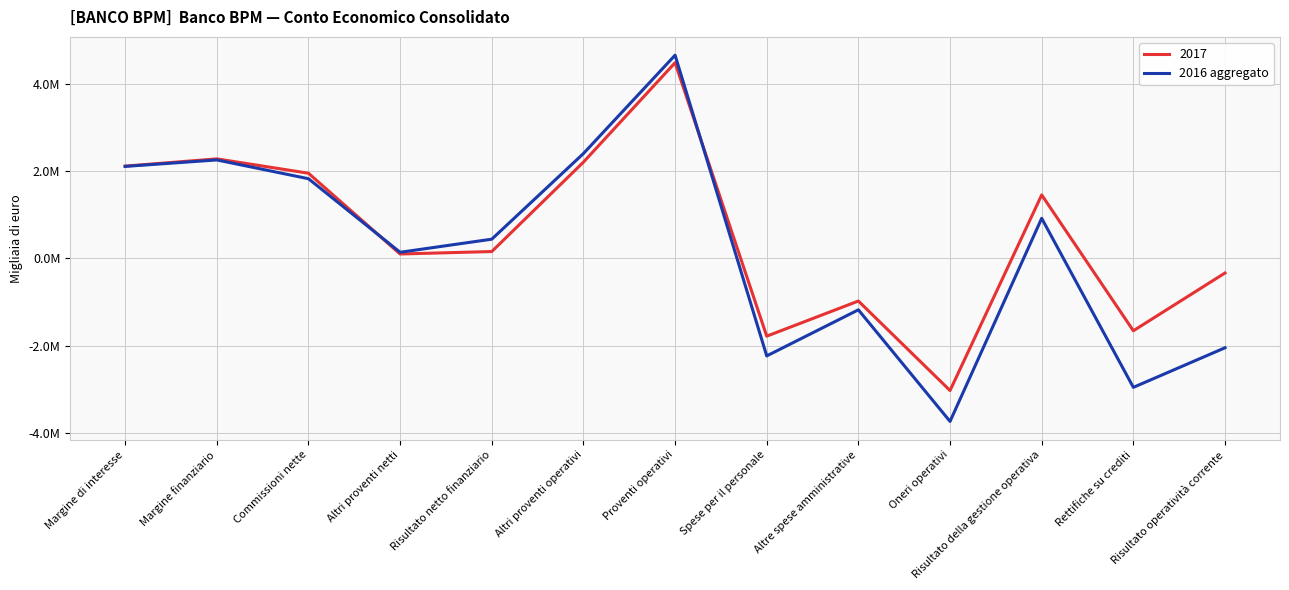

Does the chart have visible grid lines?

Yes